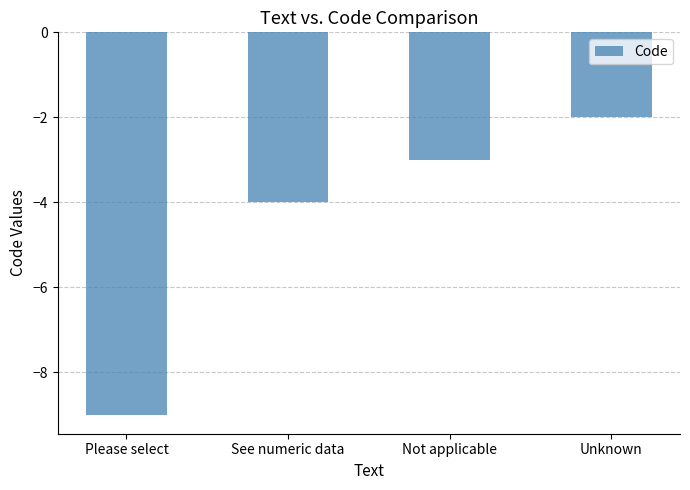

Reading left to right, extract all data points from this chart.

Please select=-9	See numeric data=-4	Not applicable=-3	Unknown=-2